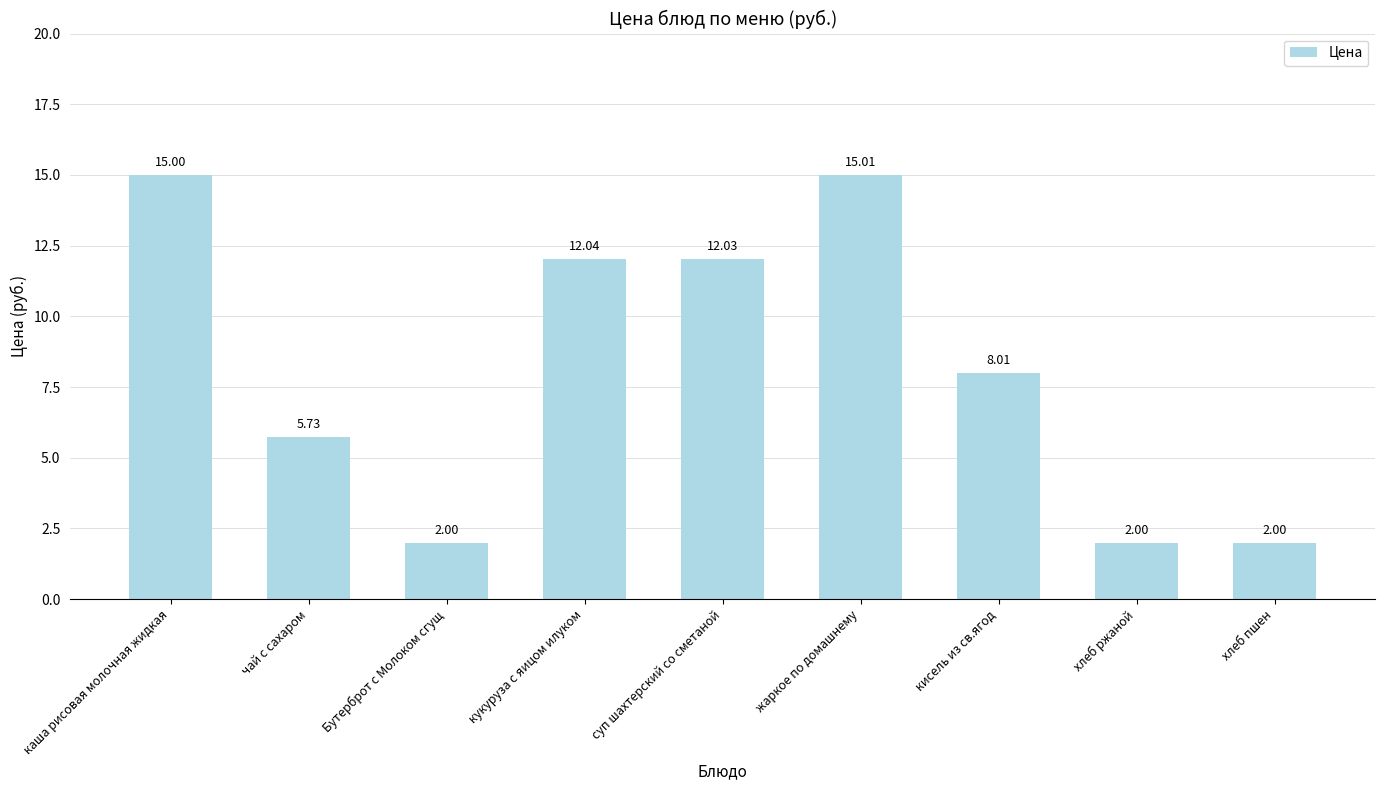

How many bars are there in total?

9